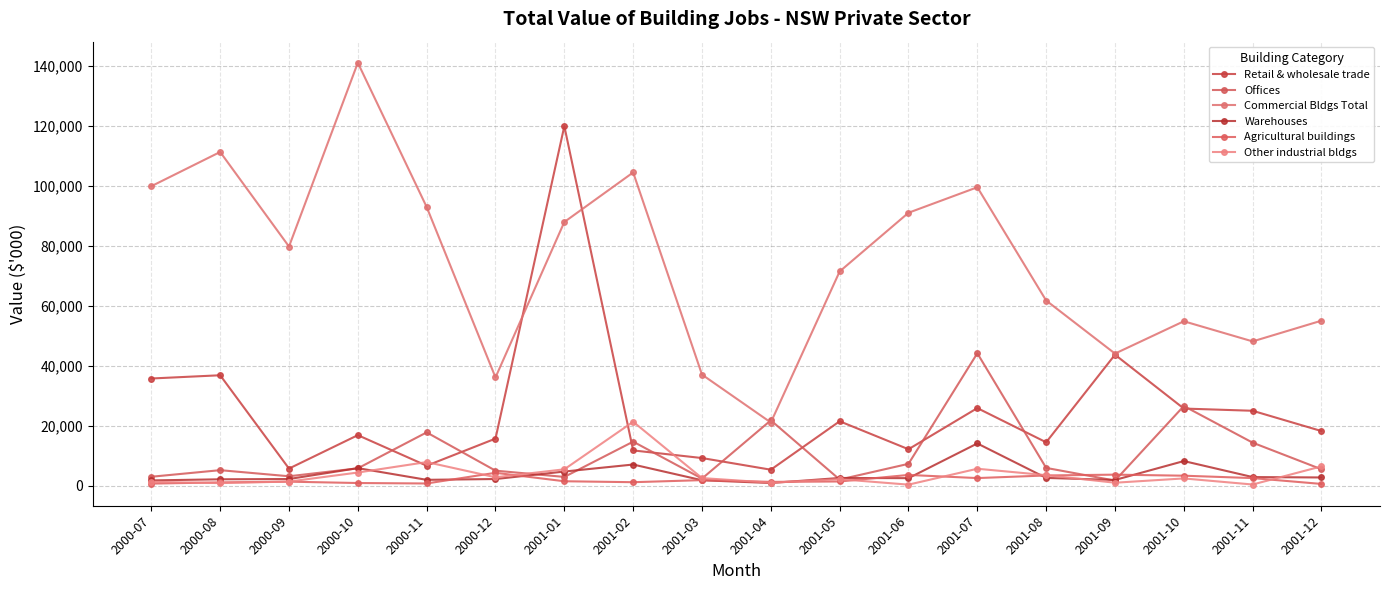

How many interior local peaks does the Retail & wholesale trade series have?

6